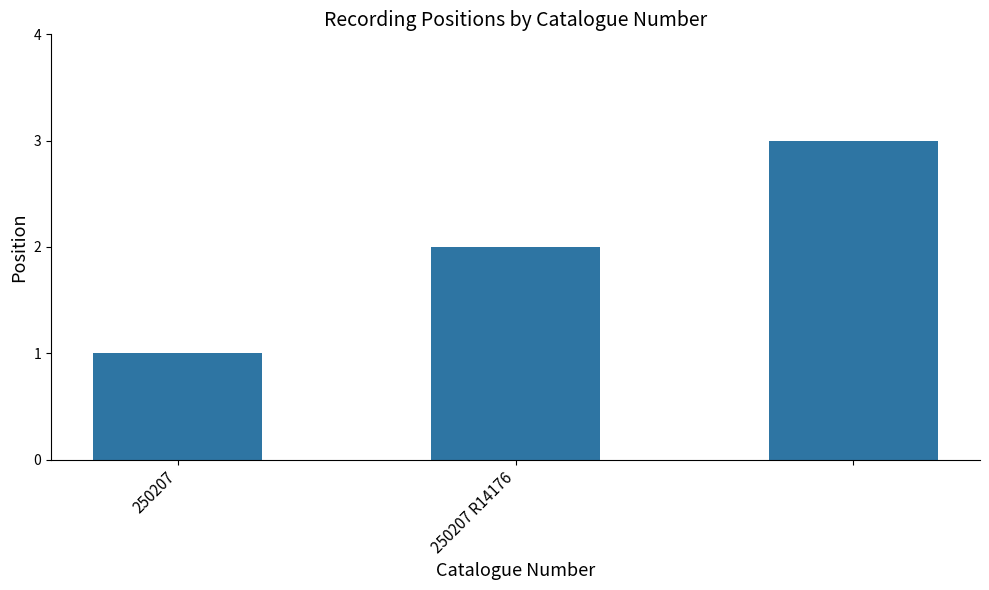

How many values are below 2?

1